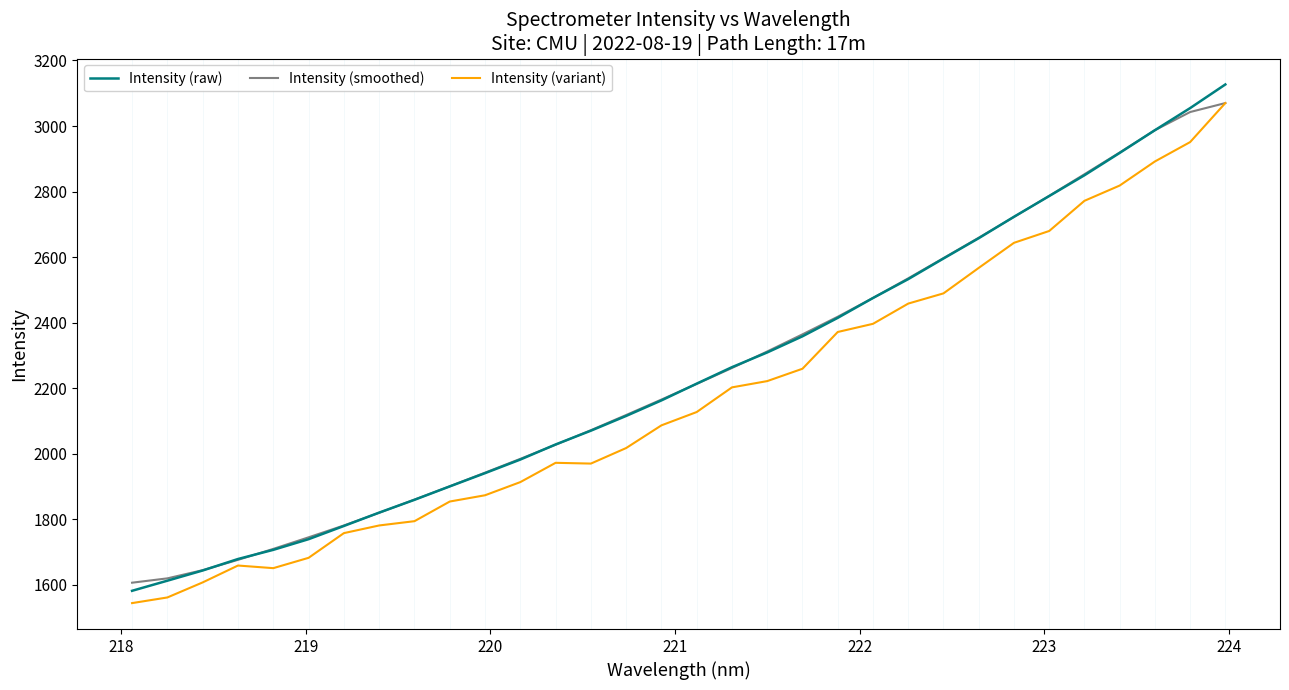

Which series has the widest spread of values?

Intensity (raw)